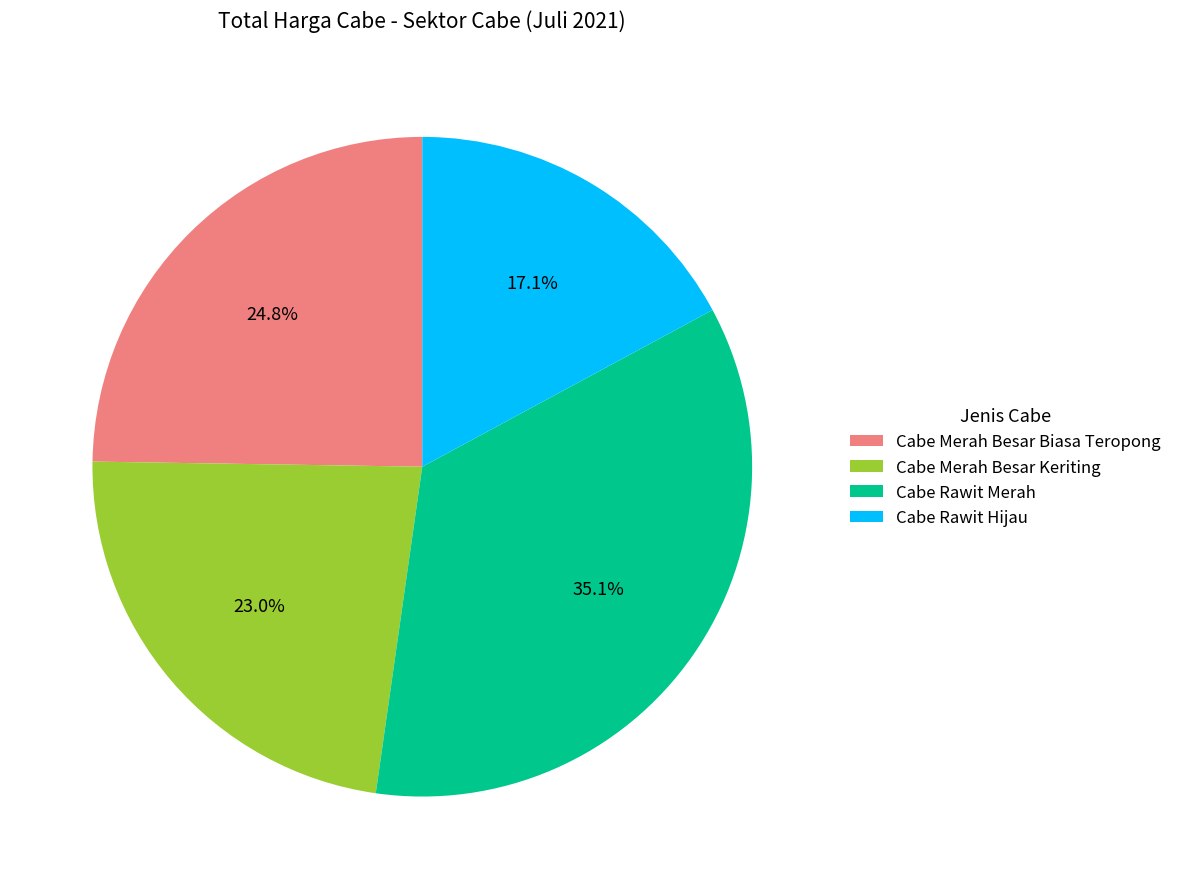

To the nearest percent, what is the difference between the Cabe Merah Besar Keriting and Cabe Rawit Hijau slice percentages?

6%